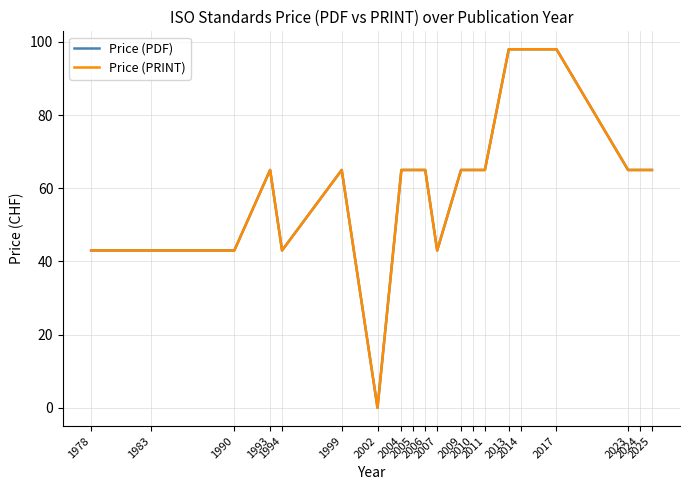

Reading left to right, extract all data points from this chart.

Price (PDF): 1978=43	1983=43	1990=43	1993=65	1994=43	1999=65	2002=0	2004=65	2005=65	2006=65	2007=43	2009=65	2010=65	2011=65	2013=98	2014=98	2017=98	2023=65	2024=65	2025=65
Price (PRINT): 1978=43	1983=43	1990=43	1993=65	1994=43	1999=65	2002=0	2004=65	2005=65	2006=65	2007=43	2009=65	2010=65	2011=65	2013=98	2014=98	2017=98	2023=65	2024=65	2025=65